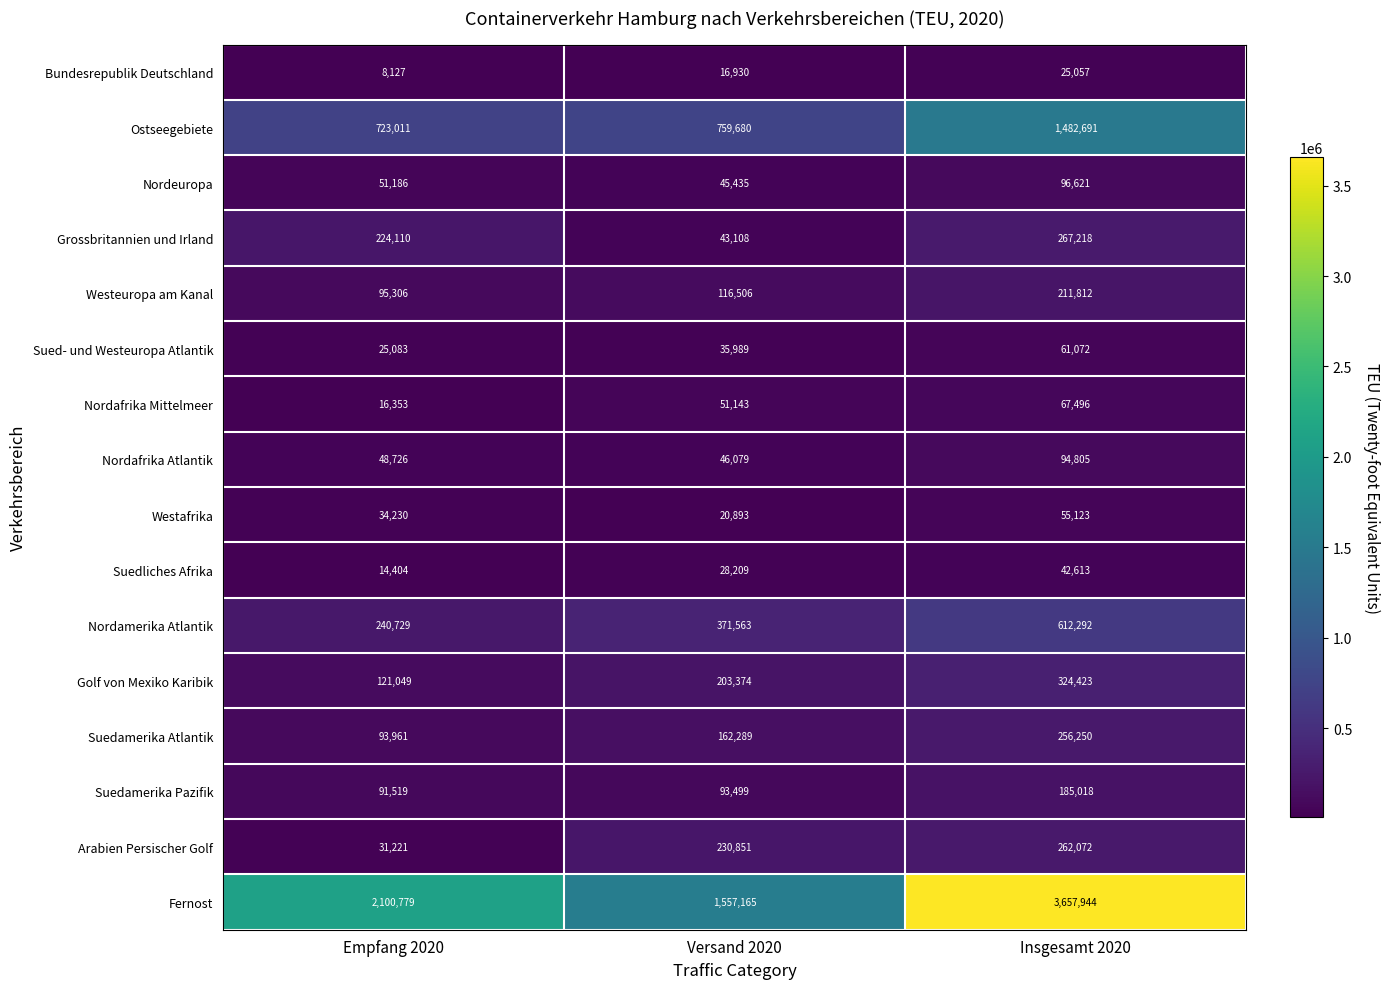

Rank the series at Insgesamt 2020 from highest to lowest value.

Fernost, Ostseegebiete, Nordamerika Atlantik, Golf von Mexiko Karibik, Grossbritannien und Irland, Arabien Persischer Golf, Suedamerika Atlantik, Westeuropa am Kanal, Suedamerika Pazifik, Nordeuropa, Nordafrika Atlantik, Nordafrika Mittelmeer, Sued- und Westeuropa Atlantik, Westafrika, Suedliches Afrika, Bundesrepublik Deutschland